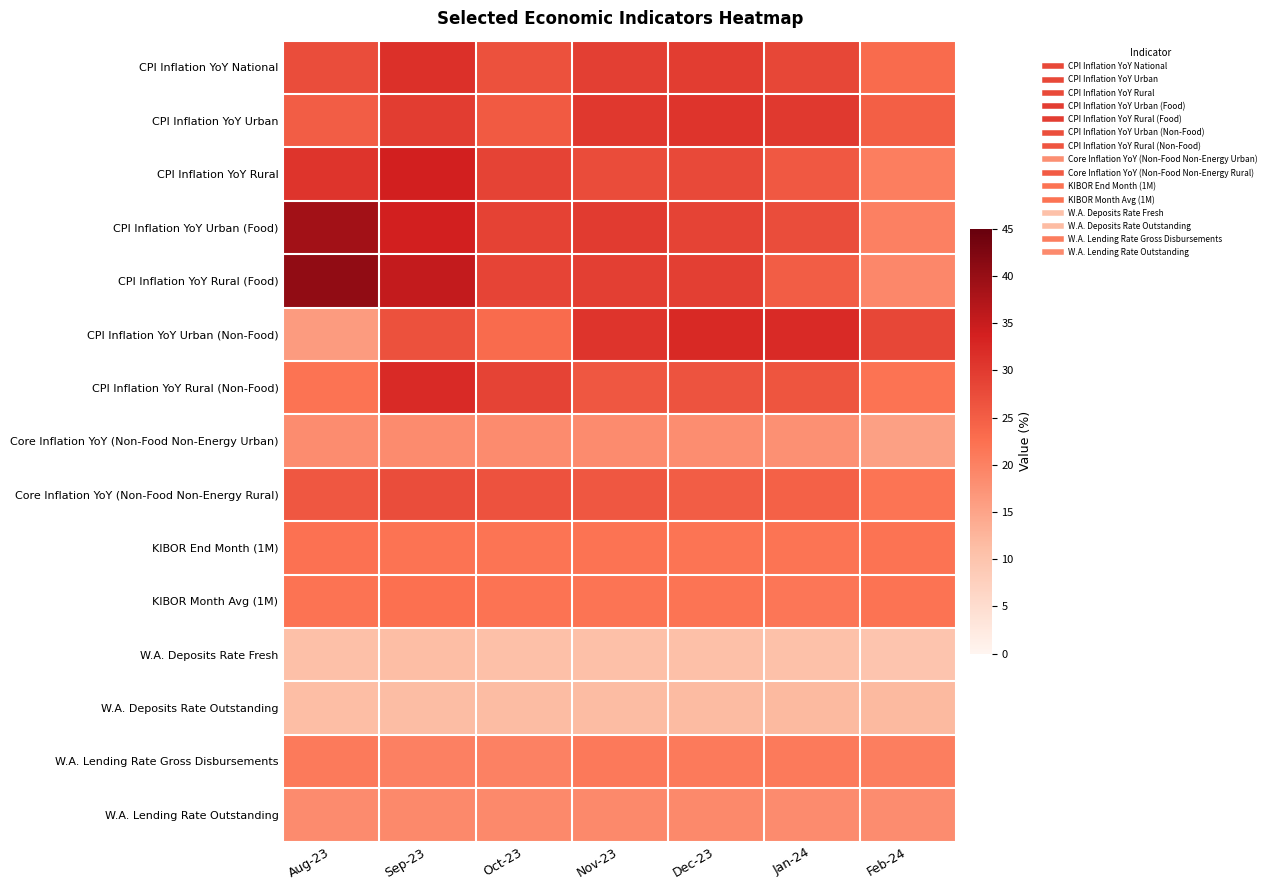

Which series changed the most between Dec-23 and Jan-24?

CPI Inflation YoY Rural (Food)